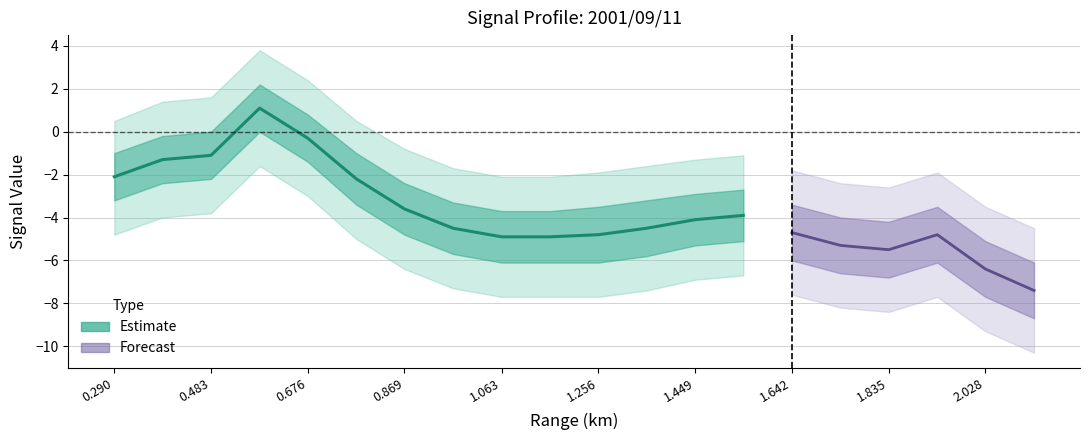

What position from the left is 0.483?

3